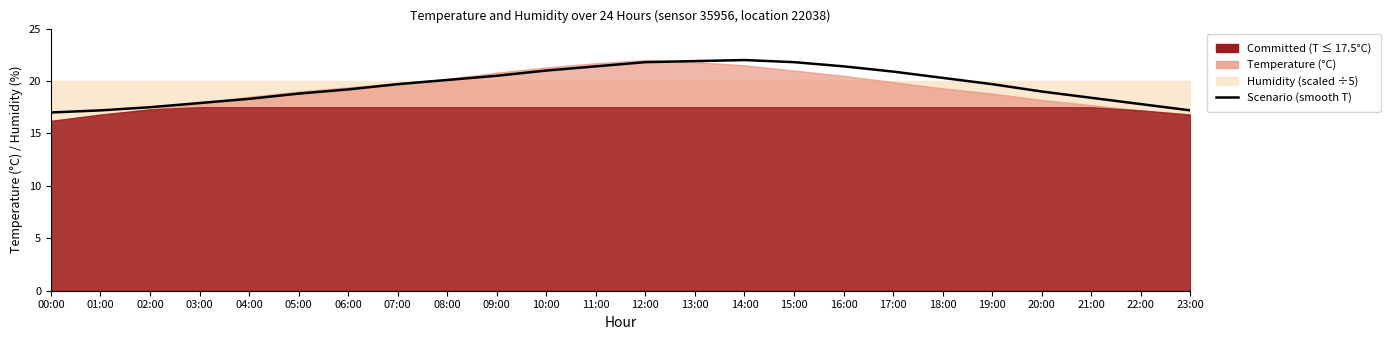

What is the difference between the maximum and second lowest values?

4.8